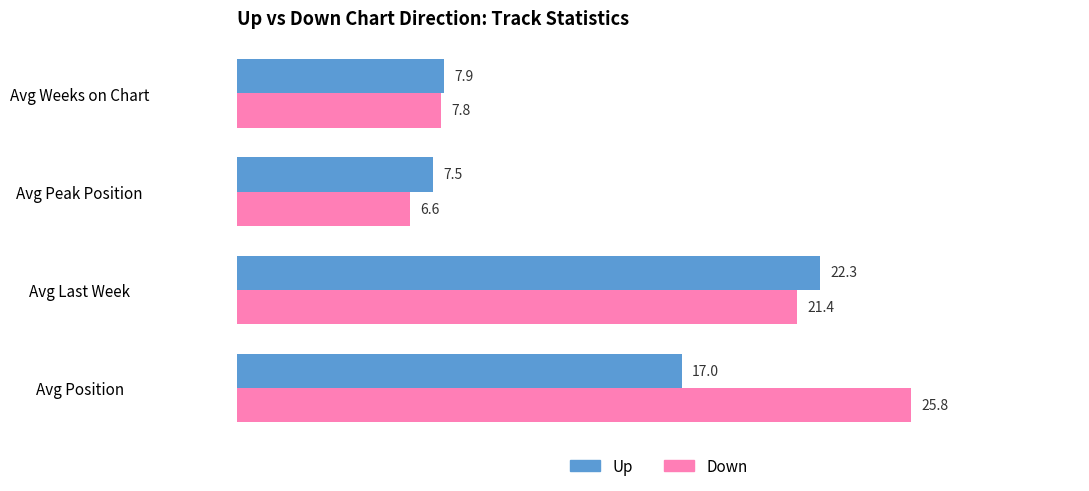

What is the difference between the Up values at Avg Weeks on Chart and Avg Last Week?

14.4